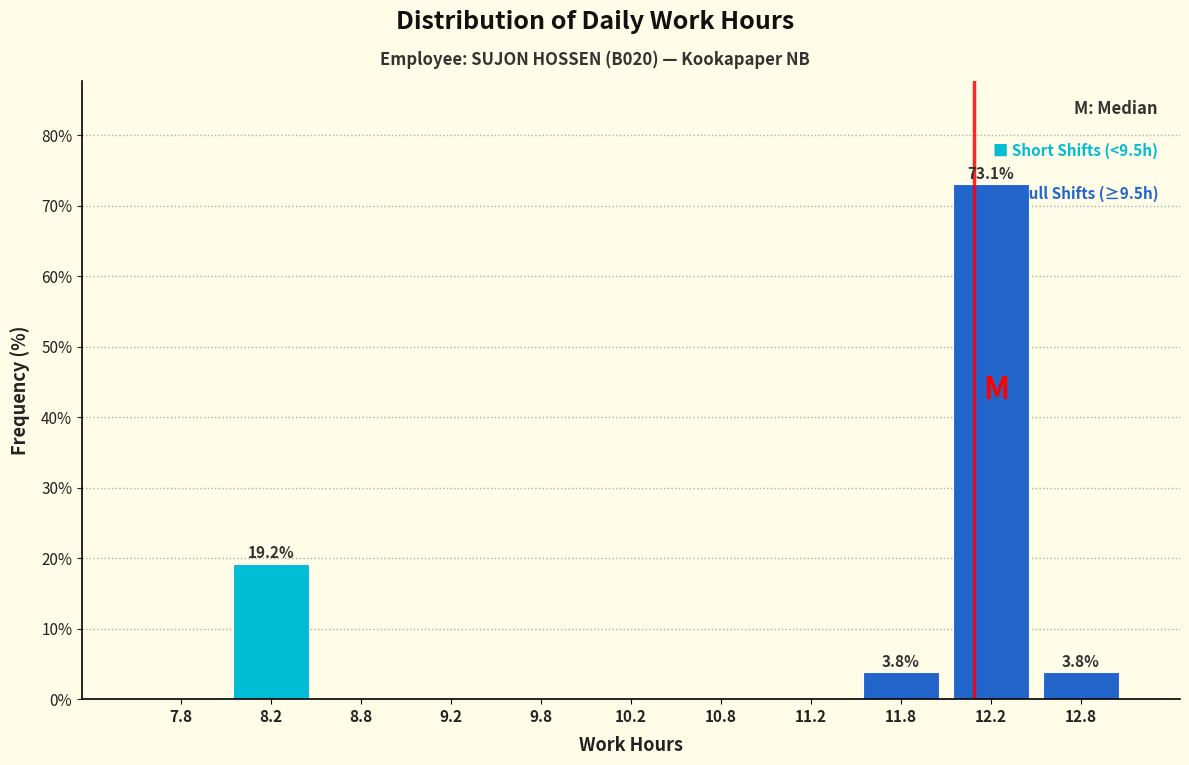

Over which range of the x-axis is the bar tallest?

12.0 to 12.5